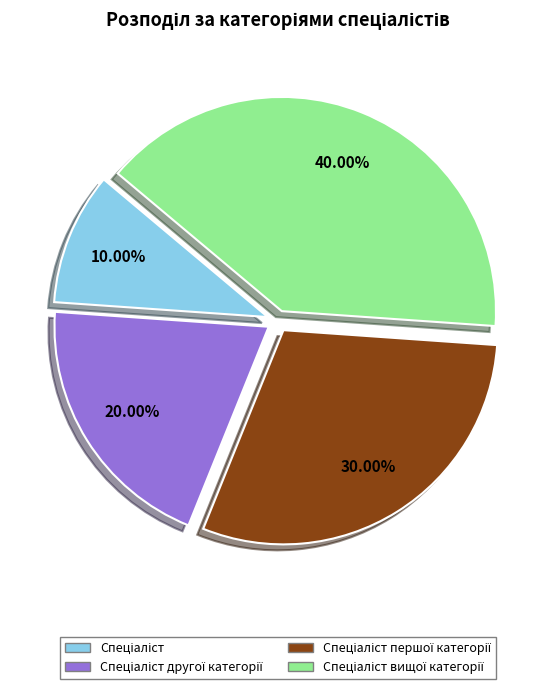

Is there a majority slice in this chart?

No